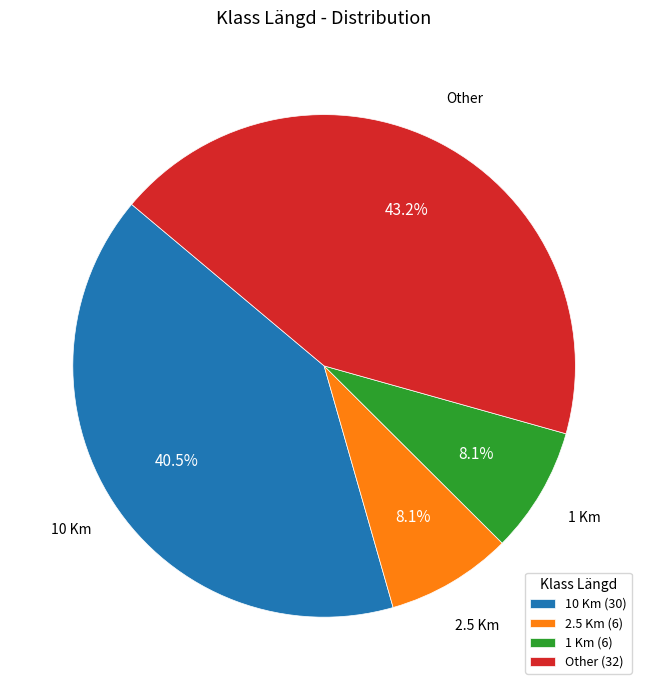

Count the number of slices in the pie.

4